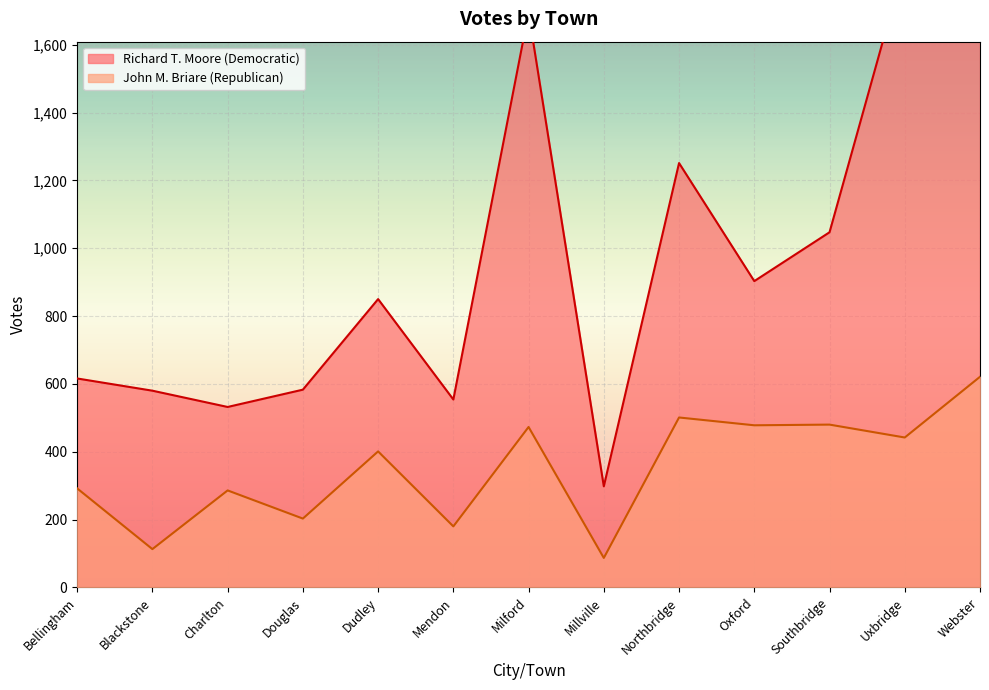

True or false: the data has more than 0 interior local peaks.

True